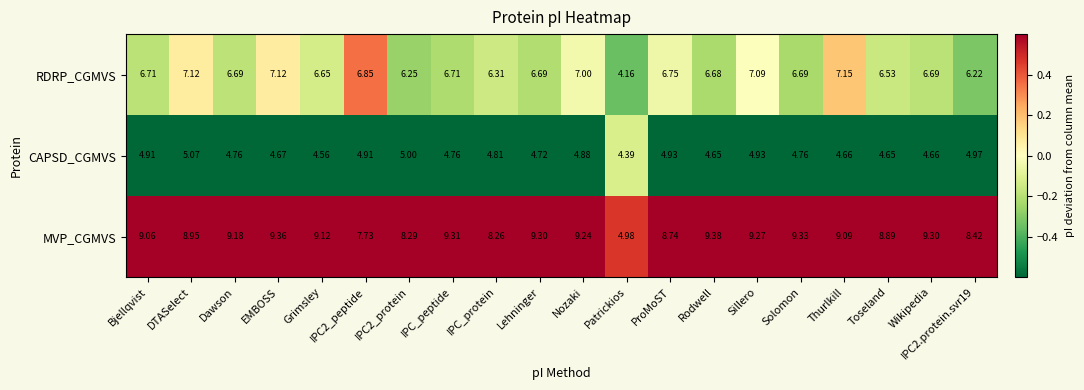

Which series has the widest spread of values?

MVP_CGMVS